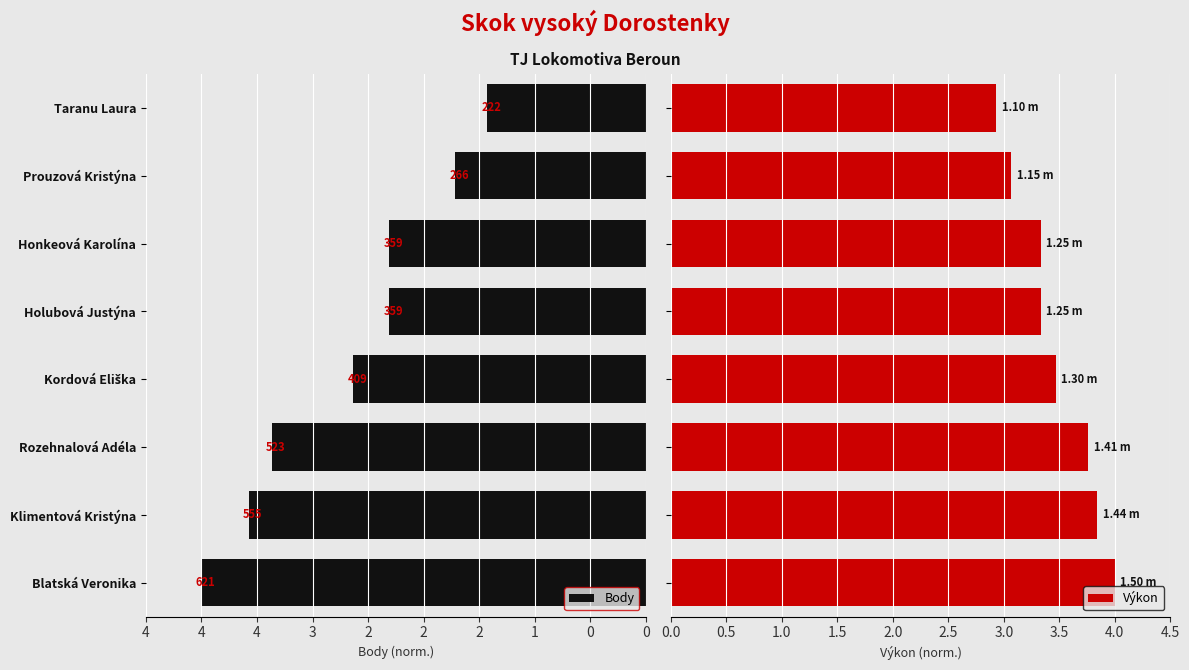

How many bars are there in total?

16